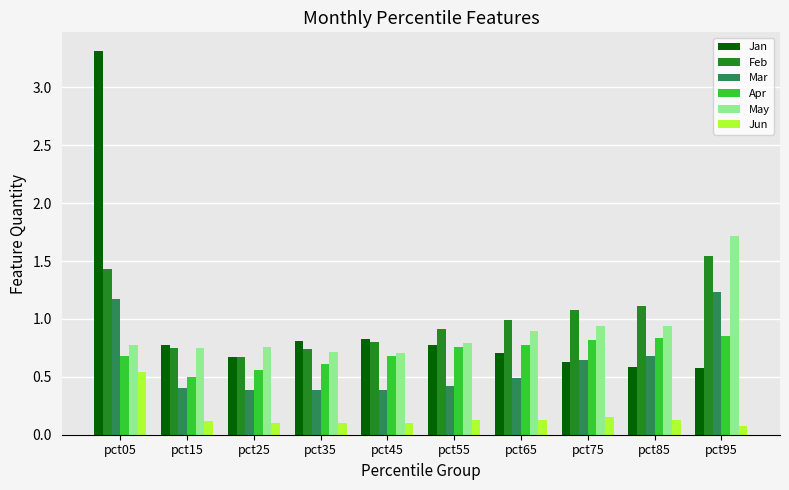

What is the highest value of the May series?

1.7